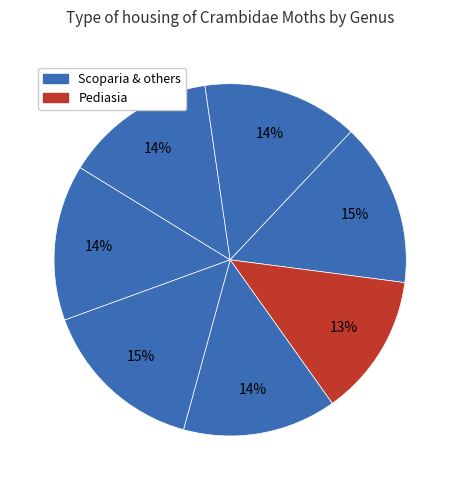

Is there a majority slice in this chart?

No